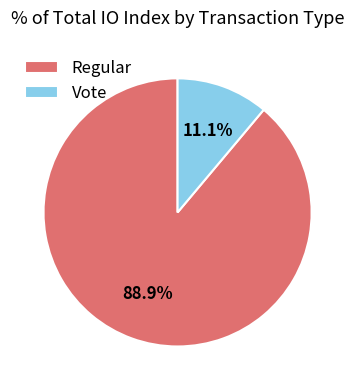

What portion of the pie excludes Regular?

11.1%